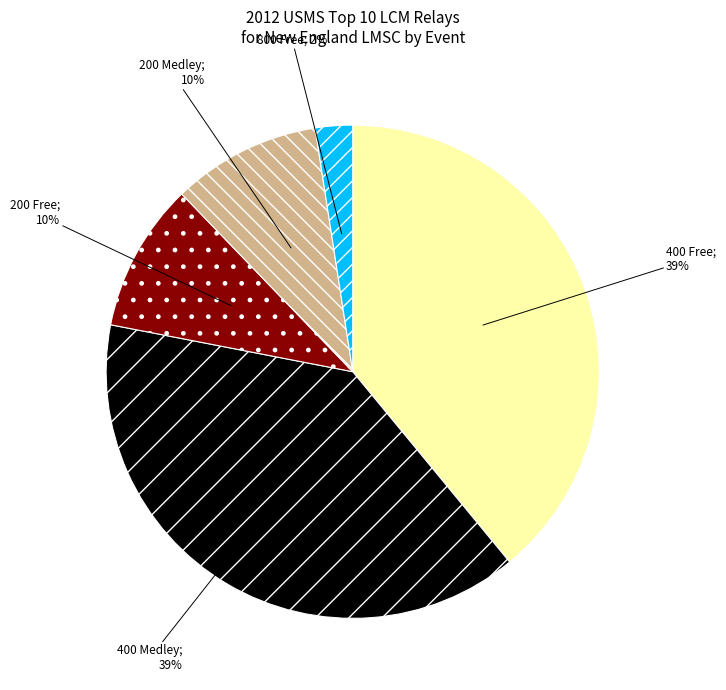

To the nearest percent, what is the difference between the largest and smallest slice percentages?

37%